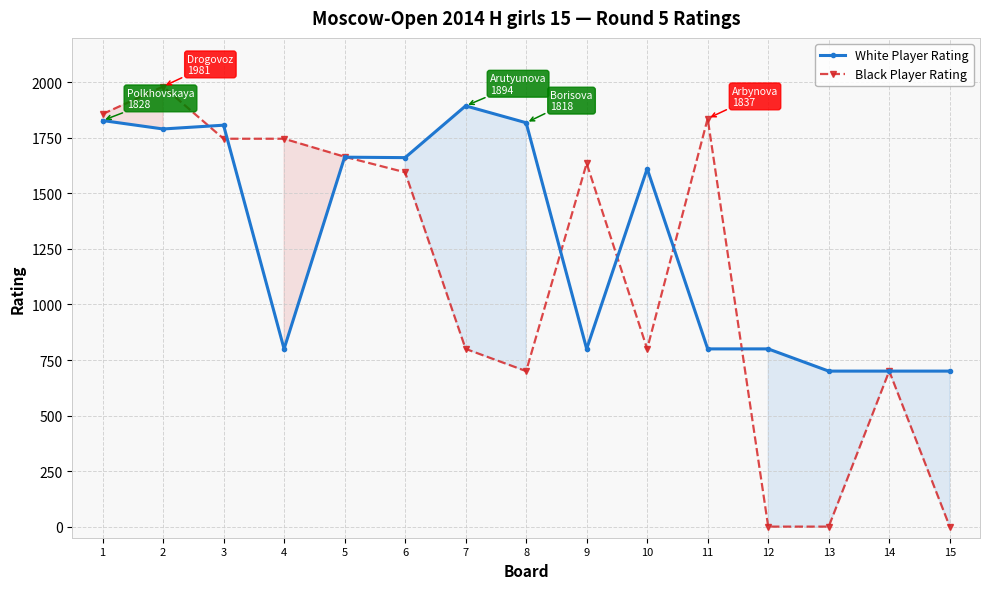

Which series has the largest total across all categories?

White Player Rating